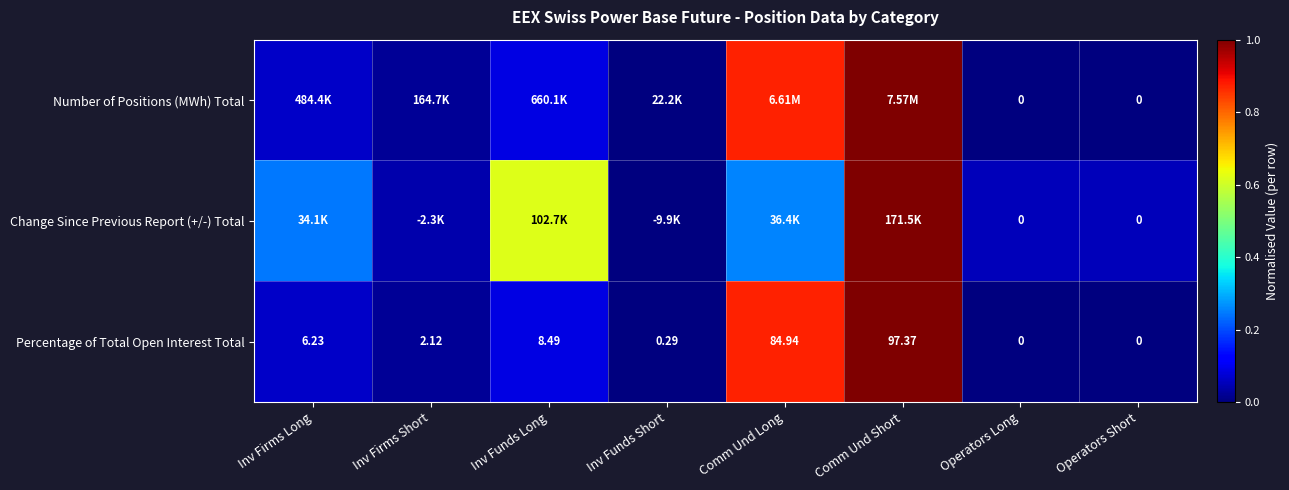

Which category has the highest value in the Percentage of Total Open Interest Total series?

Comm Und Short